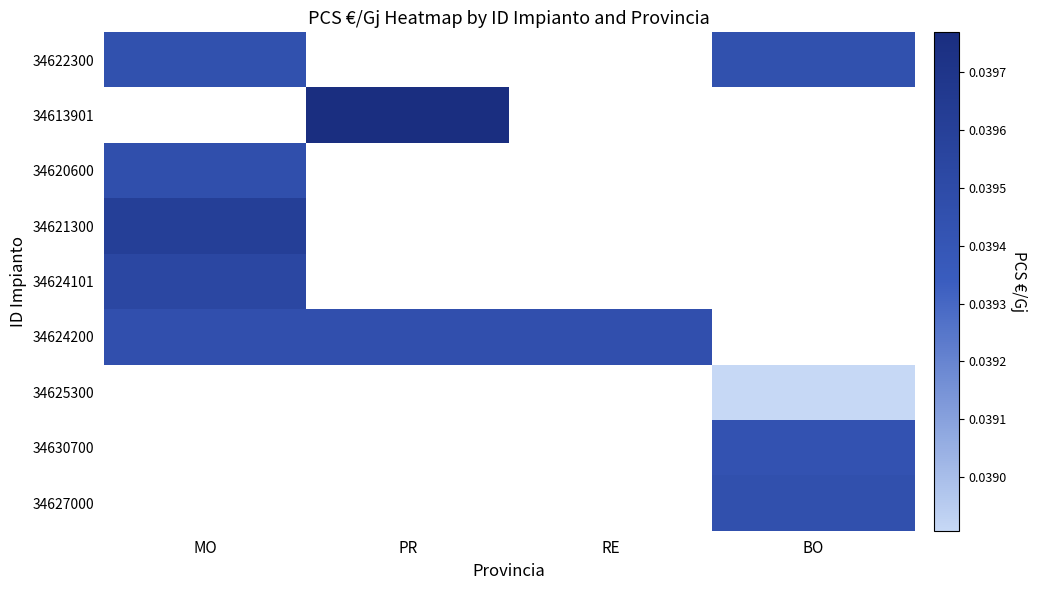

Rank the categories by 34613901 value from lowest to highest.

MO, PR, RE, BO